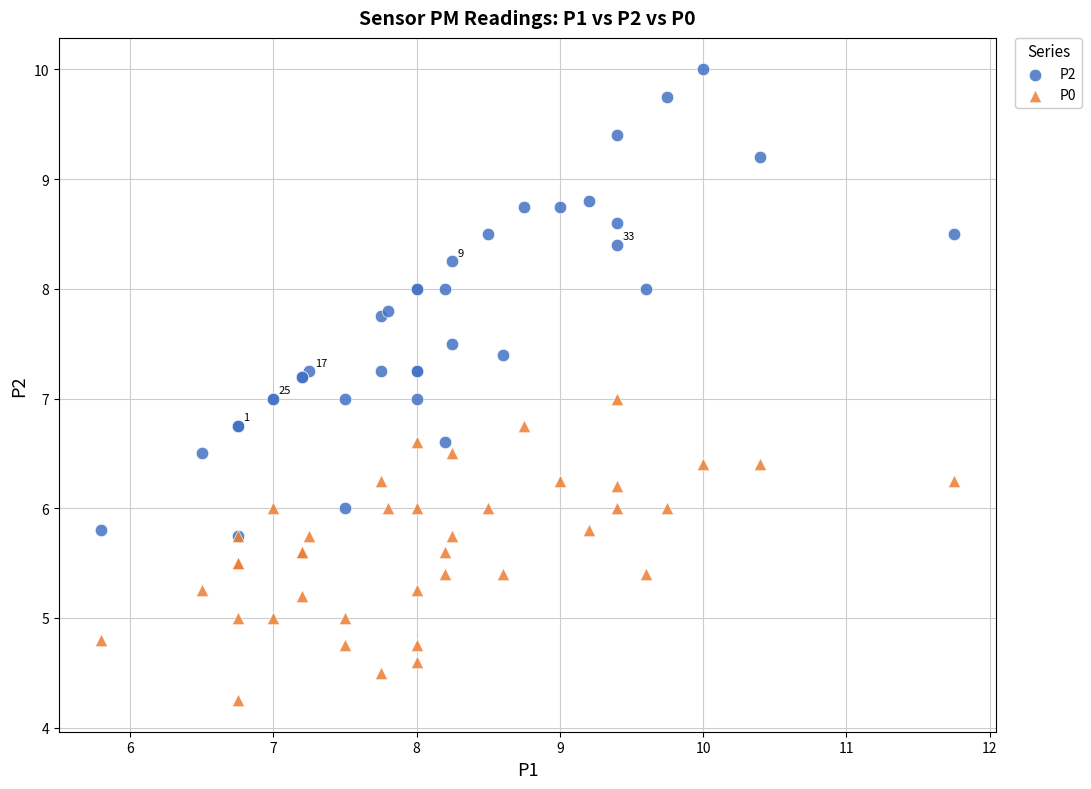

Which series contains the lowest Y value?

P0